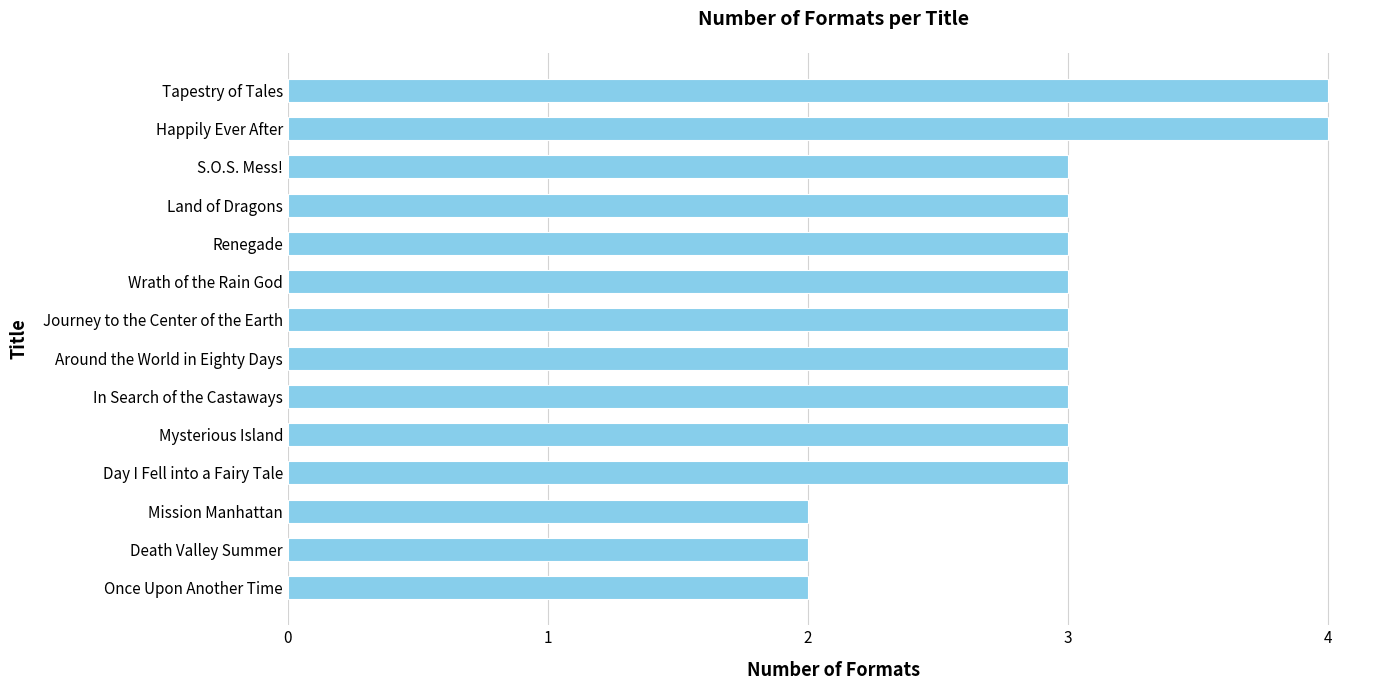

How many data points does each series have?

14